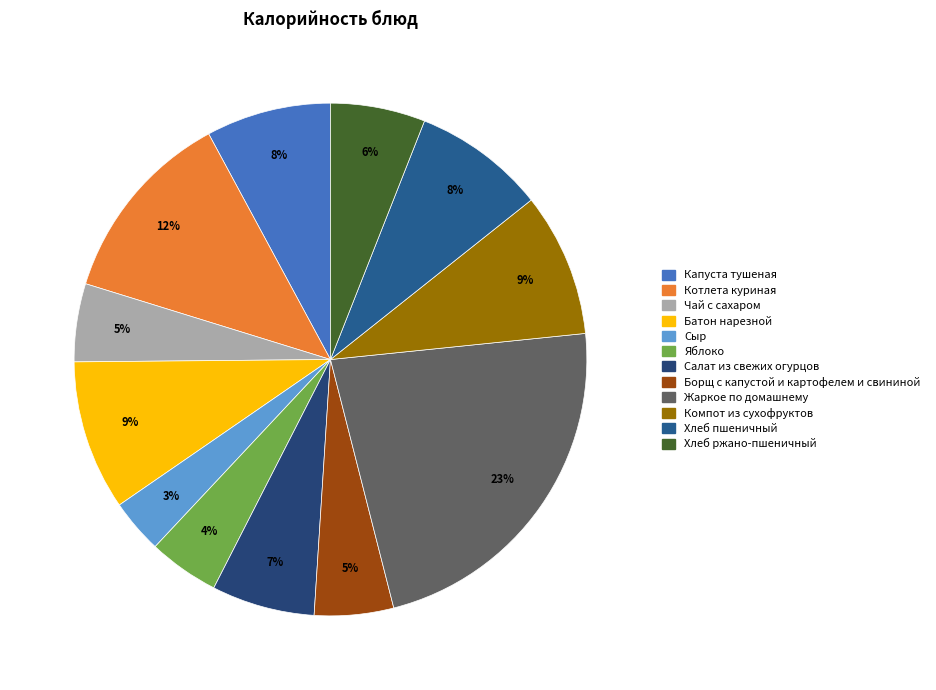

Between Компот из сухофруктов and Хлеб ржано-пшеничный, which is larger?

Компот из сухофруктов